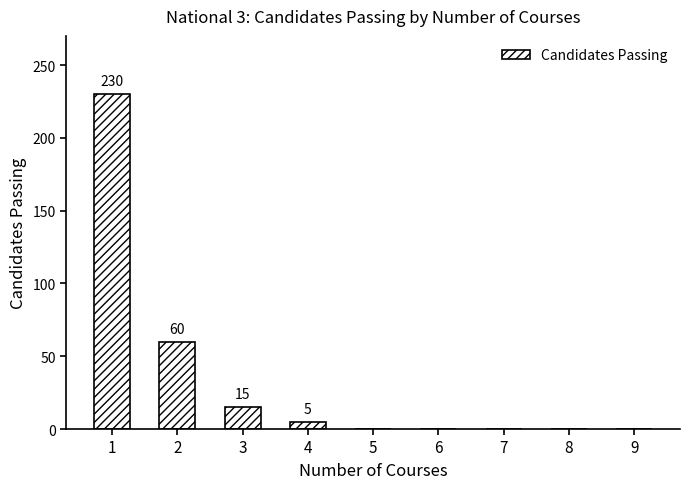

True or false: the data shows -99 at 7.

False